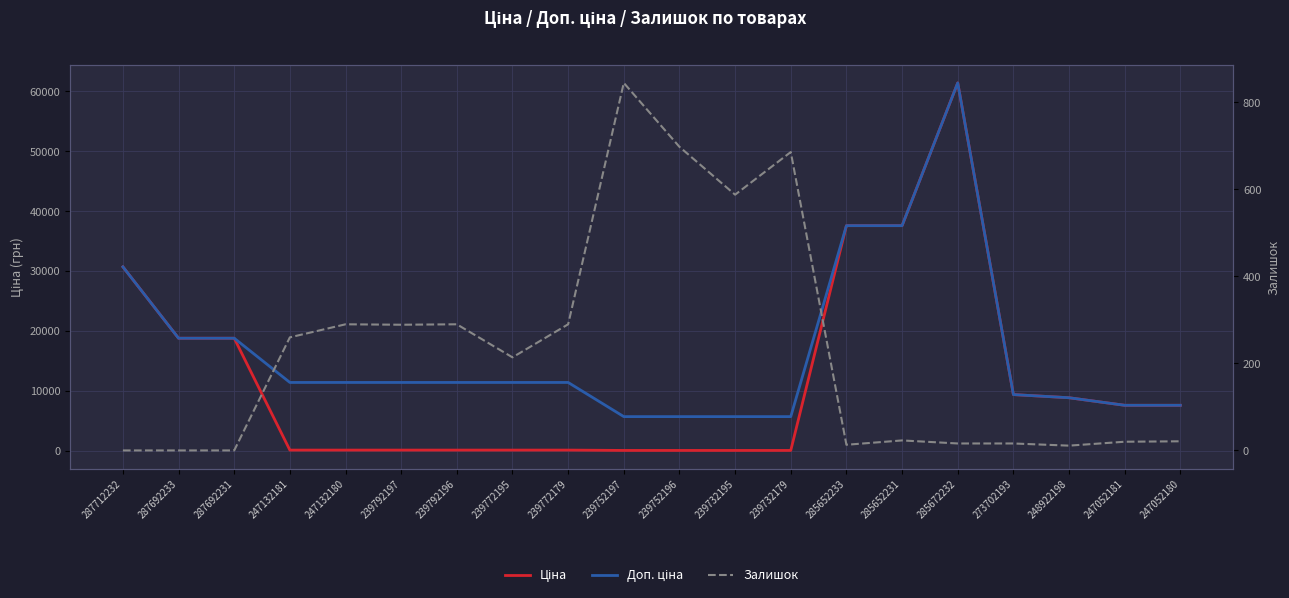

What is the sum of the Доп. ціна values at 247132181 and 247052181?

19006.5